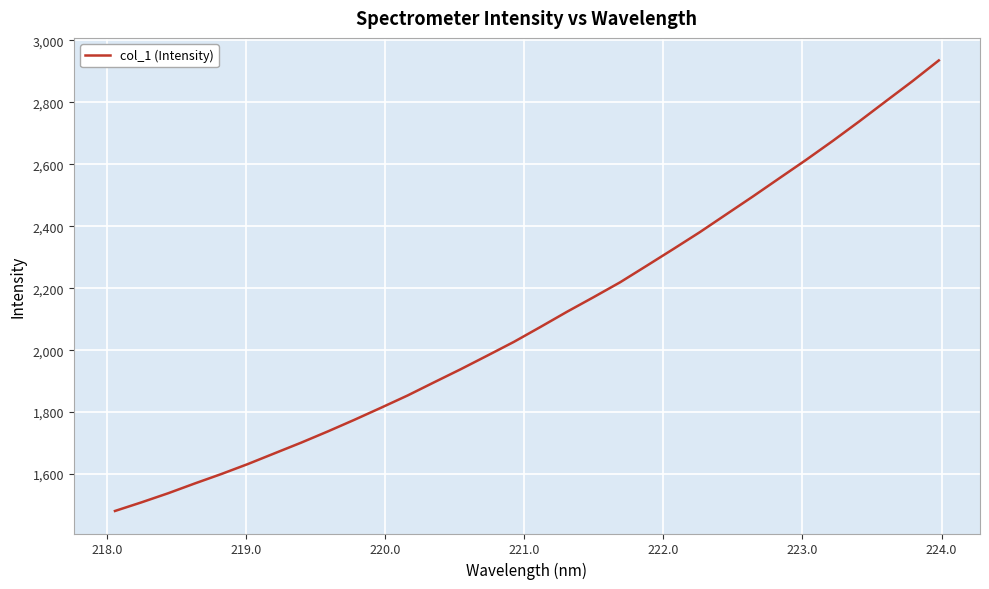

Is this an area chart (filled region under the line)?

No